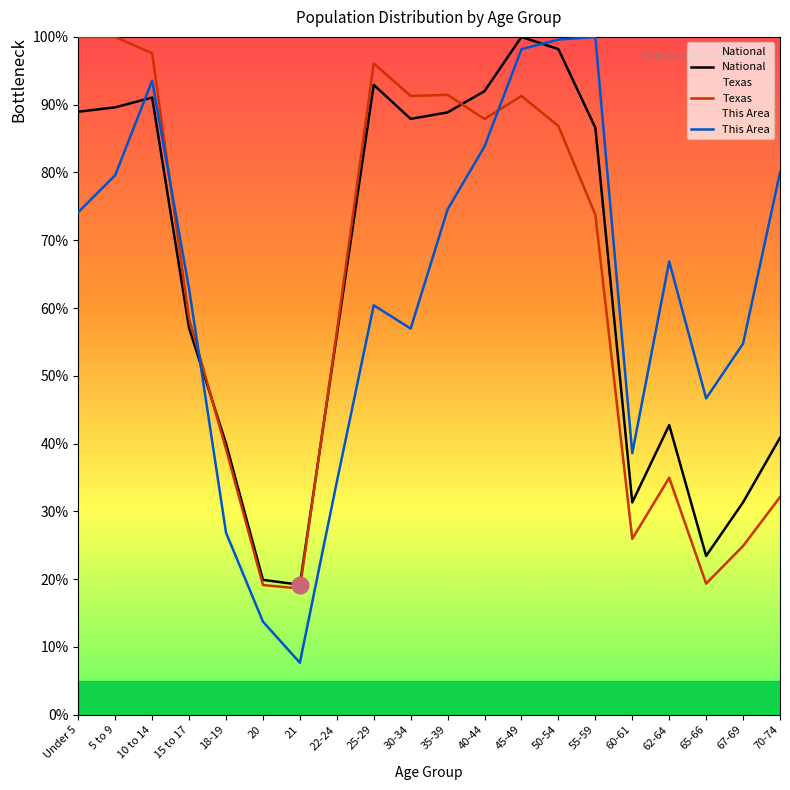

Reading right to left, list all the values displayed in this chart.

National: 40.9	31.3	23.4	42.7	31.3	86.6	98.2	100.0	92.0	88.9	87.9	92.9	56.0	19.2	19.9	40.0	57.0	91.1	89.6	89.0
Texas: 32.1	24.9	19.3	35.0	26.0	73.8	86.8	91.3	87.9	91.4	91.3	96.1	56.5	18.6	19.1	39.2	58.5	97.6	100.0	100.0
This Area: 80.0	54.7	46.7	66.9	38.6	100.0	99.6	98.2	83.8	74.5	57.0	60.4	34.3	7.7	13.7	26.9	62.8	93.5	79.6	74.1